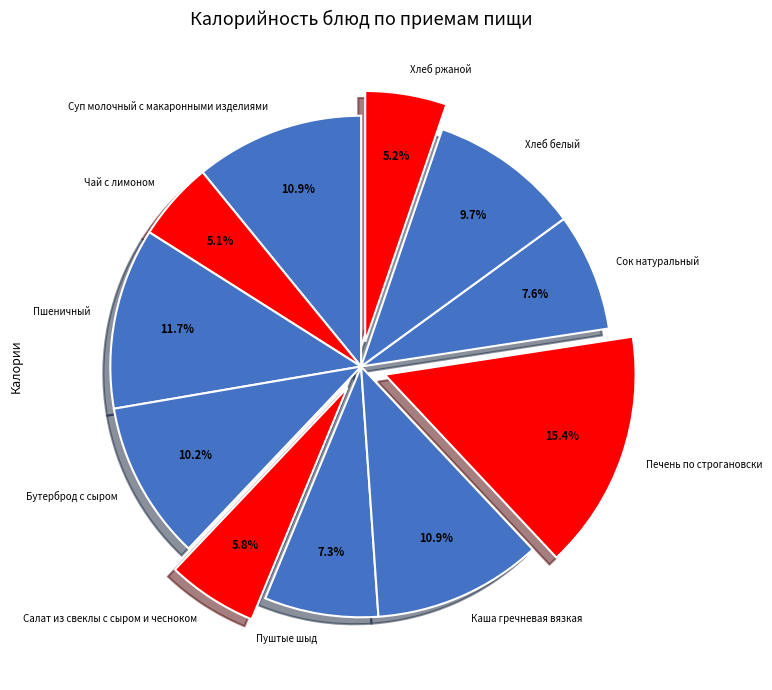

Is it true that Хлеб белый is 2% of the pie?

False